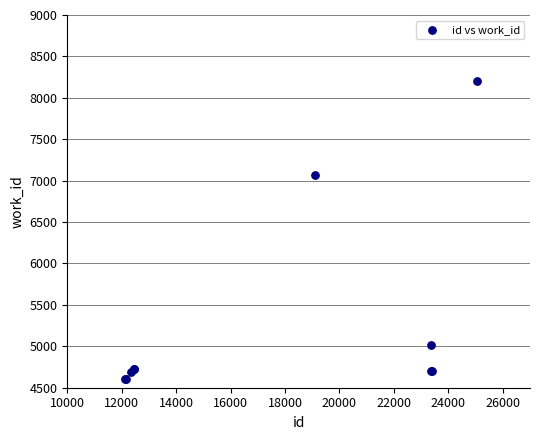

What Y value in the scatter plot is closest to 6408?

7070